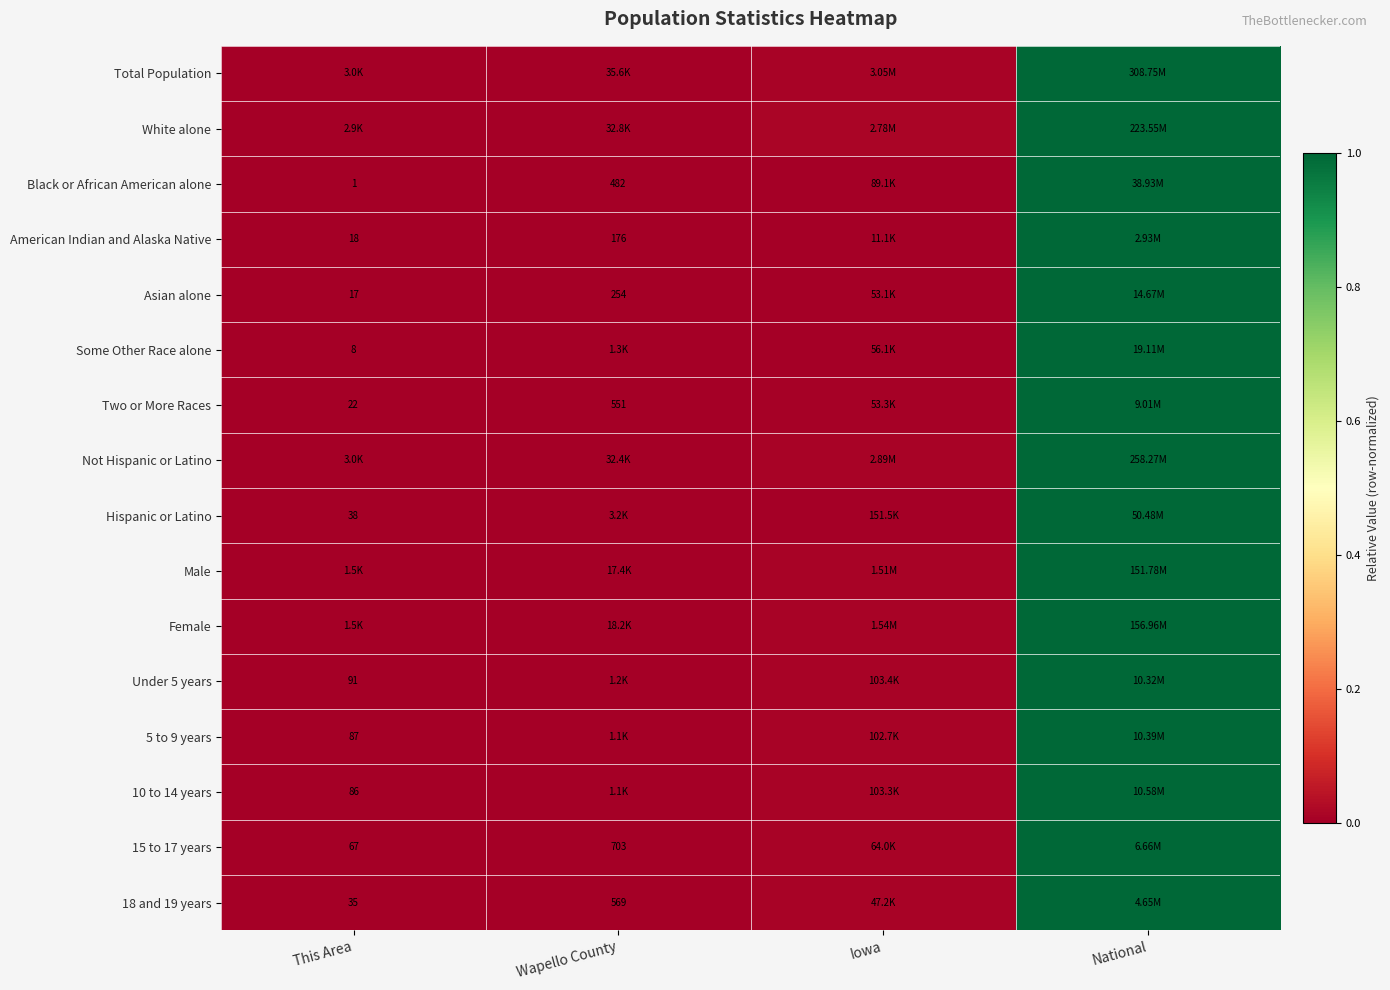

At how many categories does at least one series exceed 0?

3